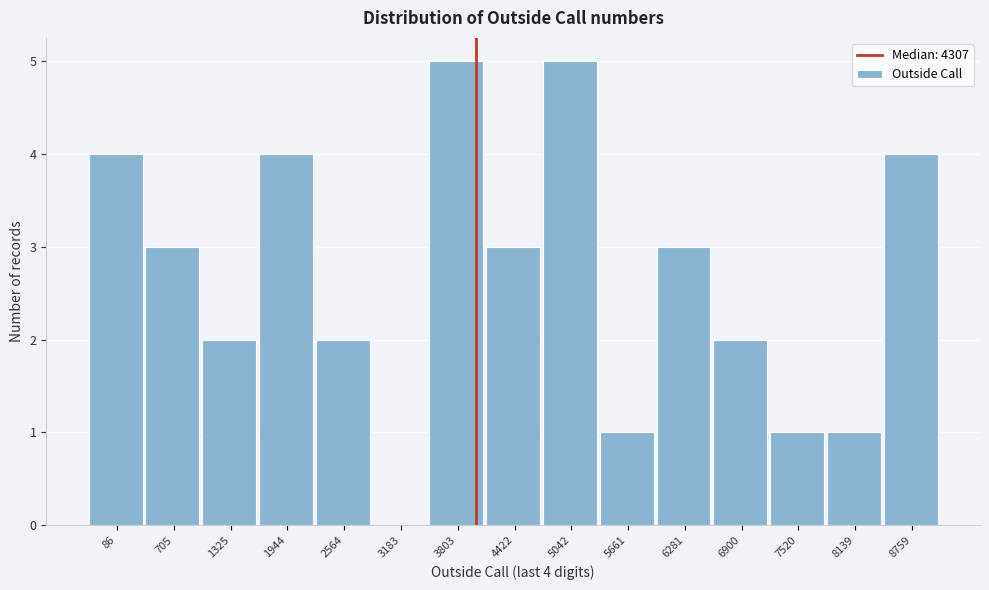

Reading left to right, list all the values displayed in this chart.

86=4	705=3	1325=2	1944=4	2564=2	3183=0	3803=5	4422=3	5042=5	5661=1	6281=3	6900=2	7520=1	8139=1	8759=4